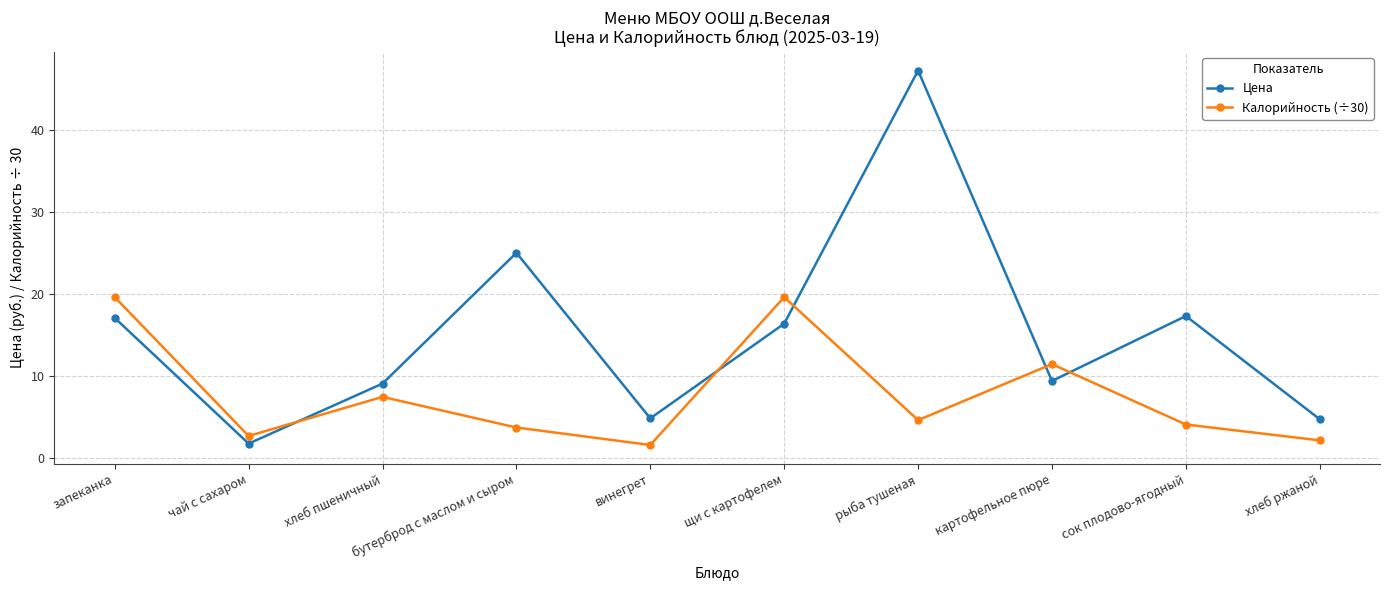

After their last crossing, which series has the higher values: Цена or Калорийность (÷30)?

Цена